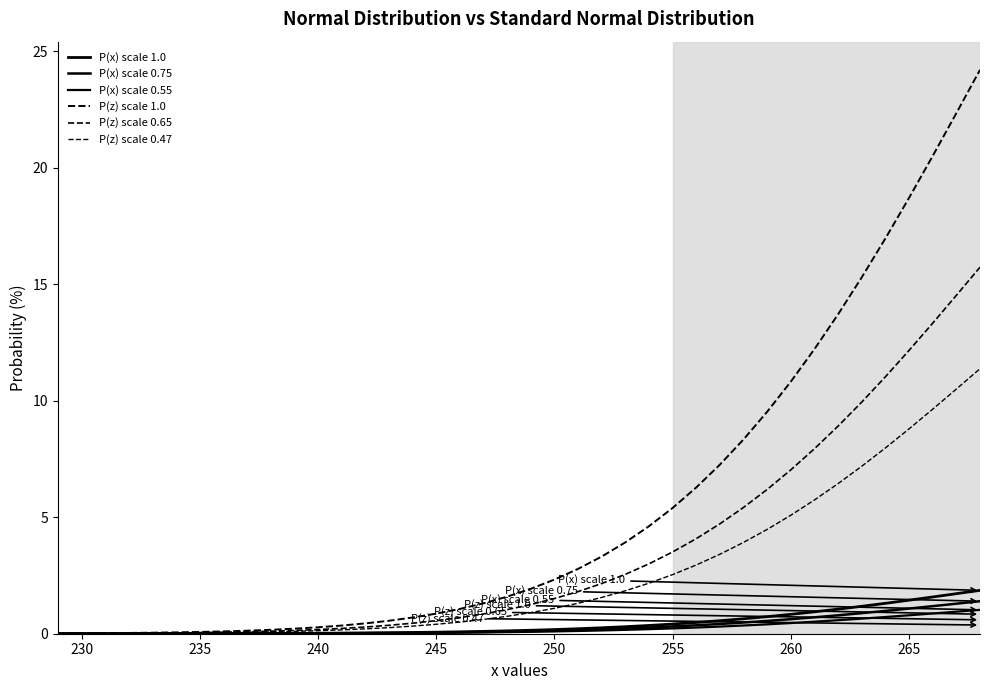

Which series has the widest spread of values?

P(z) scale 1.0